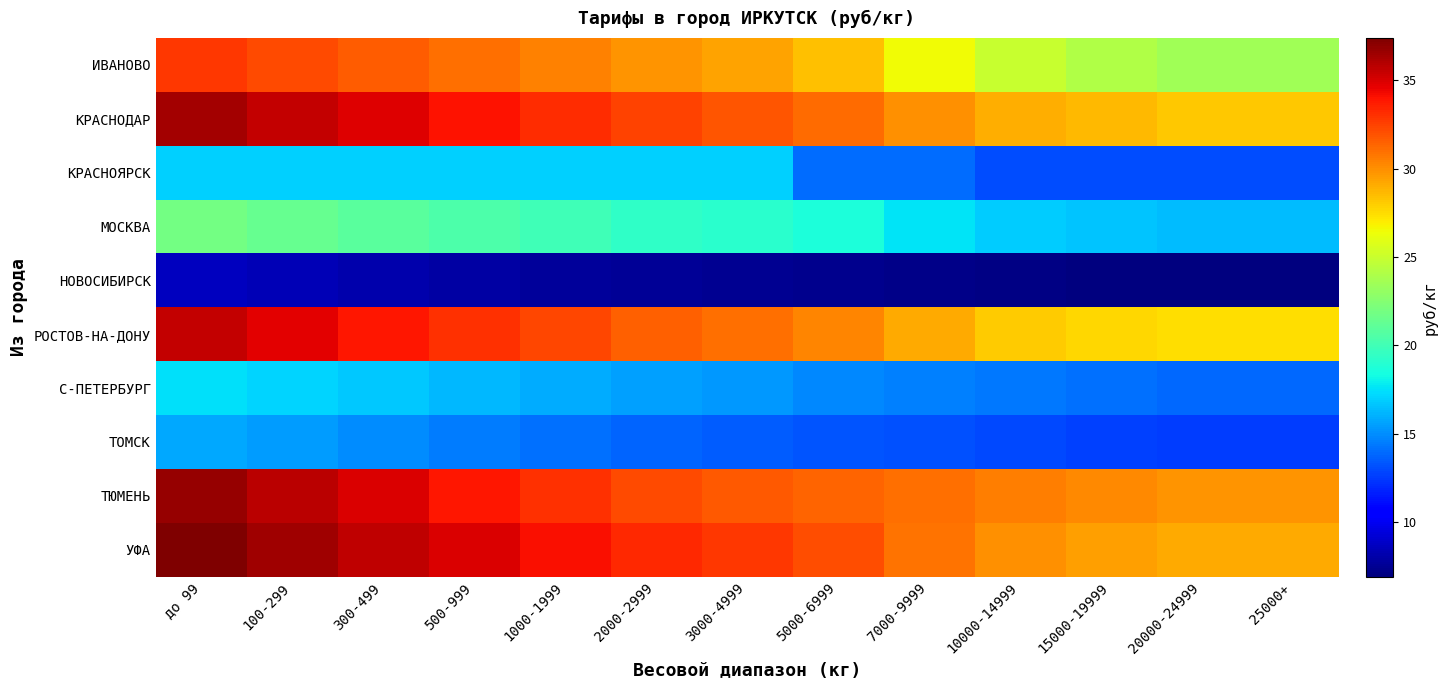

At which category is the sum across all series the highest?

до 99